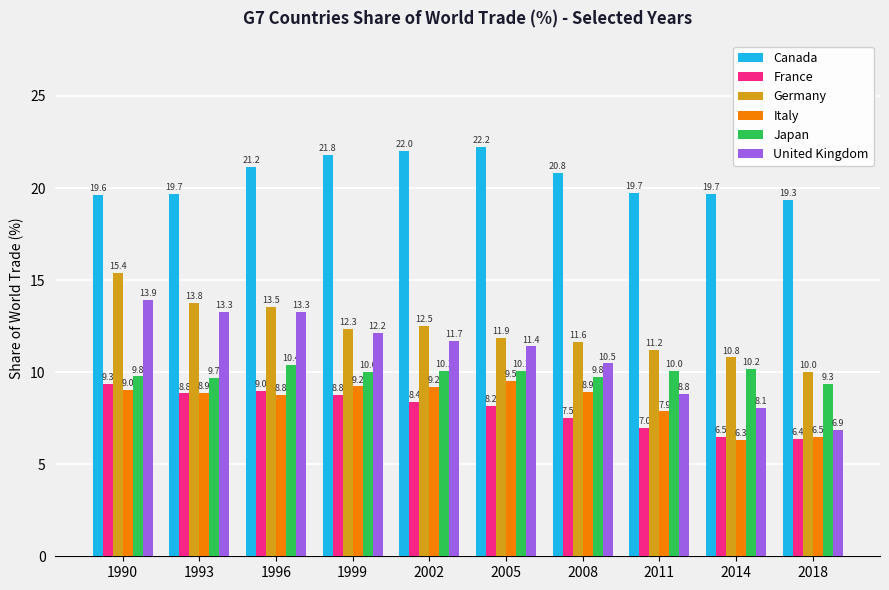

What is the value of the Germany bar at the 2nd from the left?

13.8